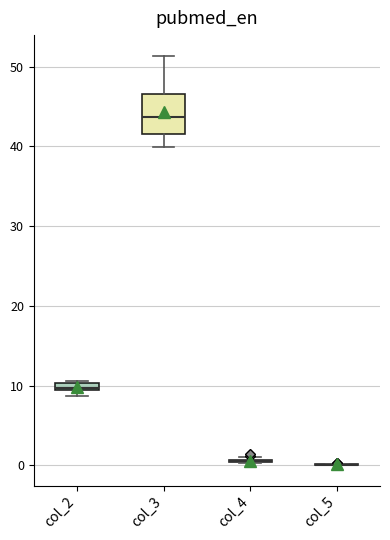

Where does the upper whisker of the box for col_3 end on the y-axis? The values are not printed on the chart, so give them approximately, as read against the axis.

51